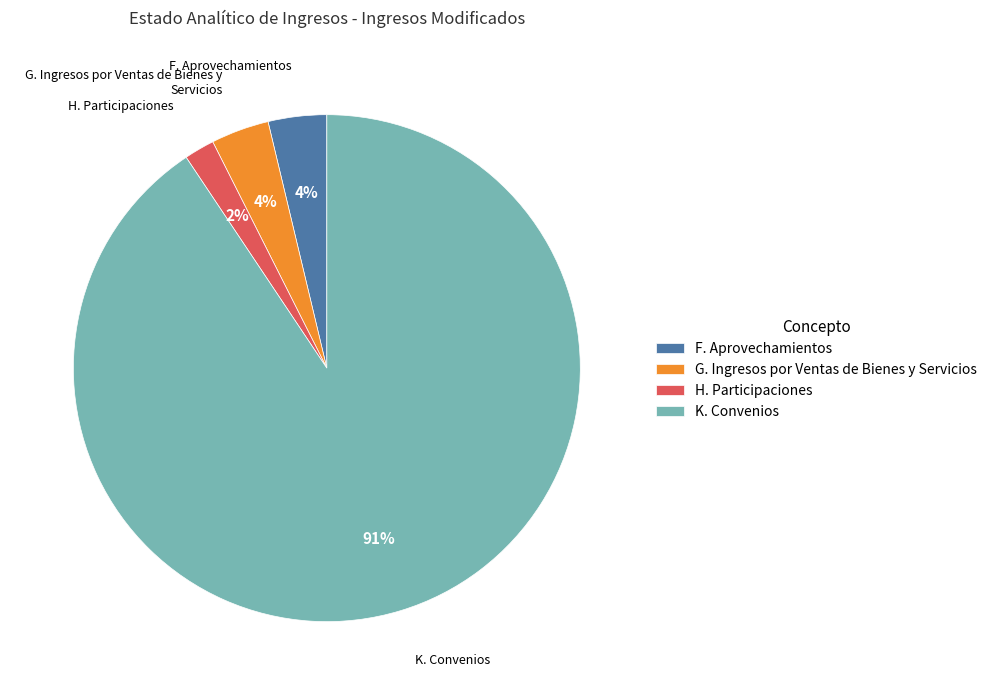

To the nearest percent, what is the average slice percentage?

25%